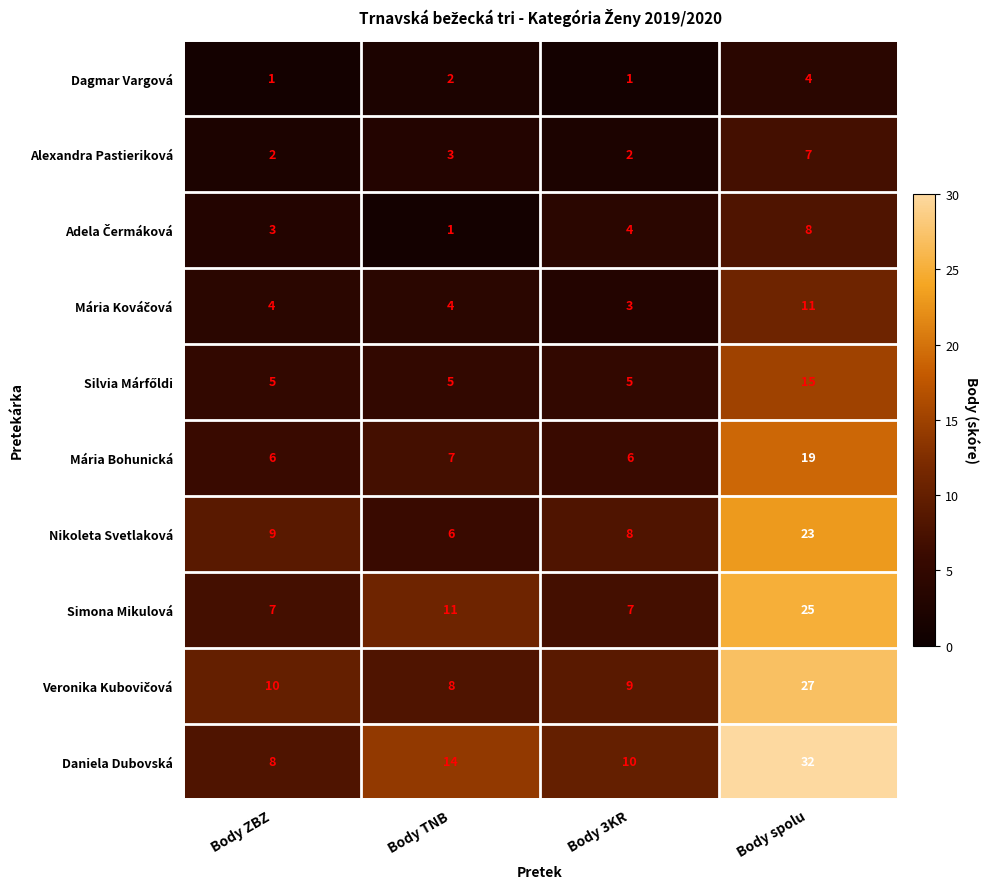

What is the total value across all series at Body TNB?

61